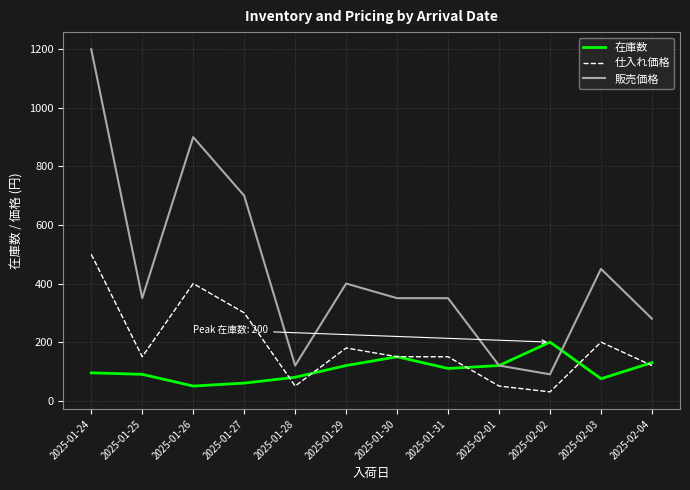

What is the highest value of the 販売価格 series?

1200